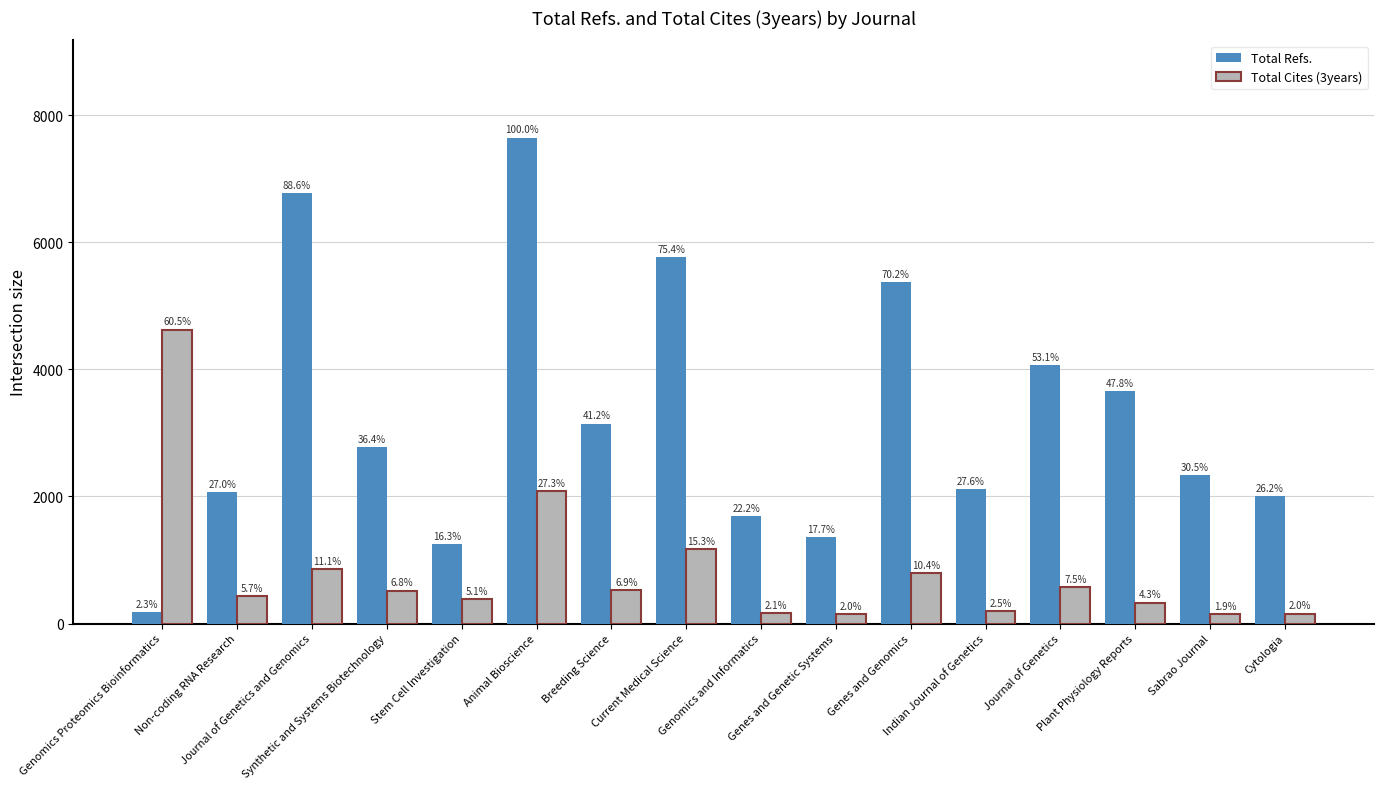

List the series in order of their peak value, highest first.

Total Refs., Total Cites (3years)